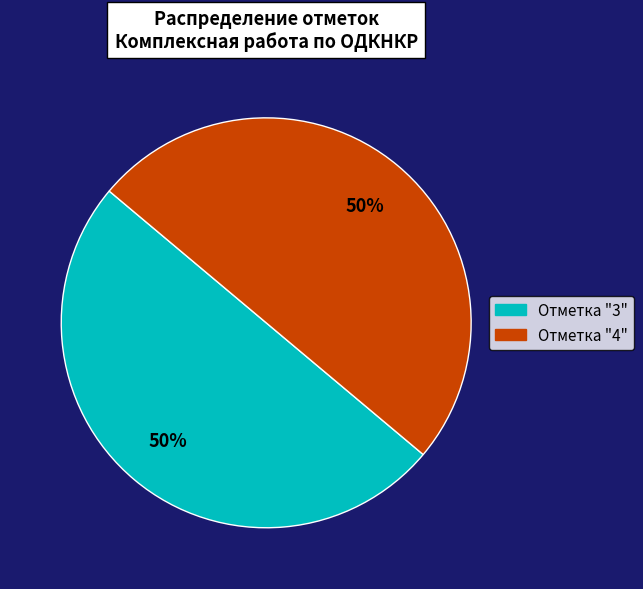

To the nearest percent, what is the average slice percentage?

50%